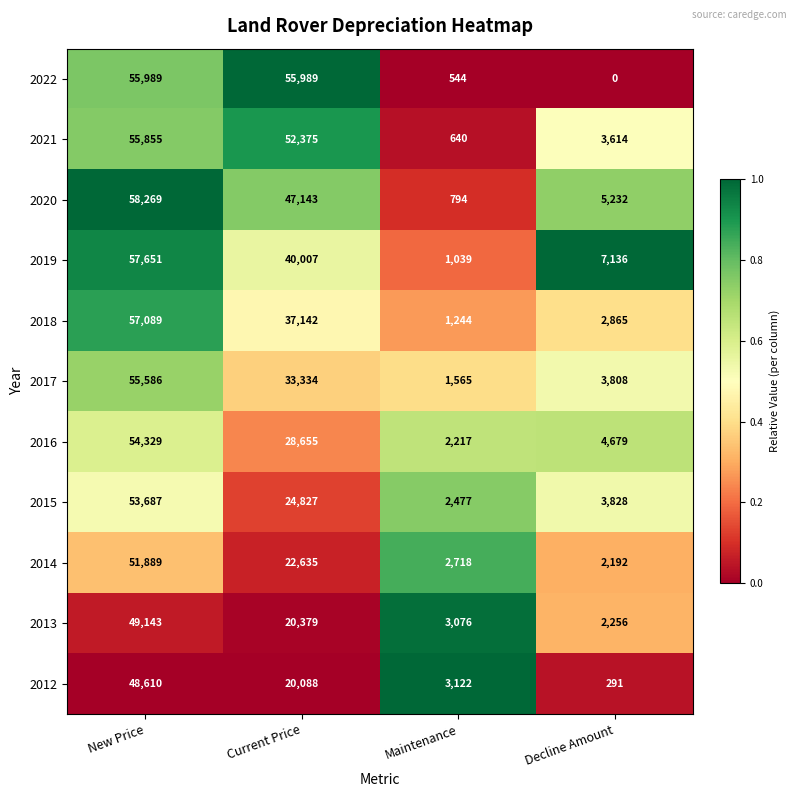

What is the spread (max minus min) of values at New Price?

9659